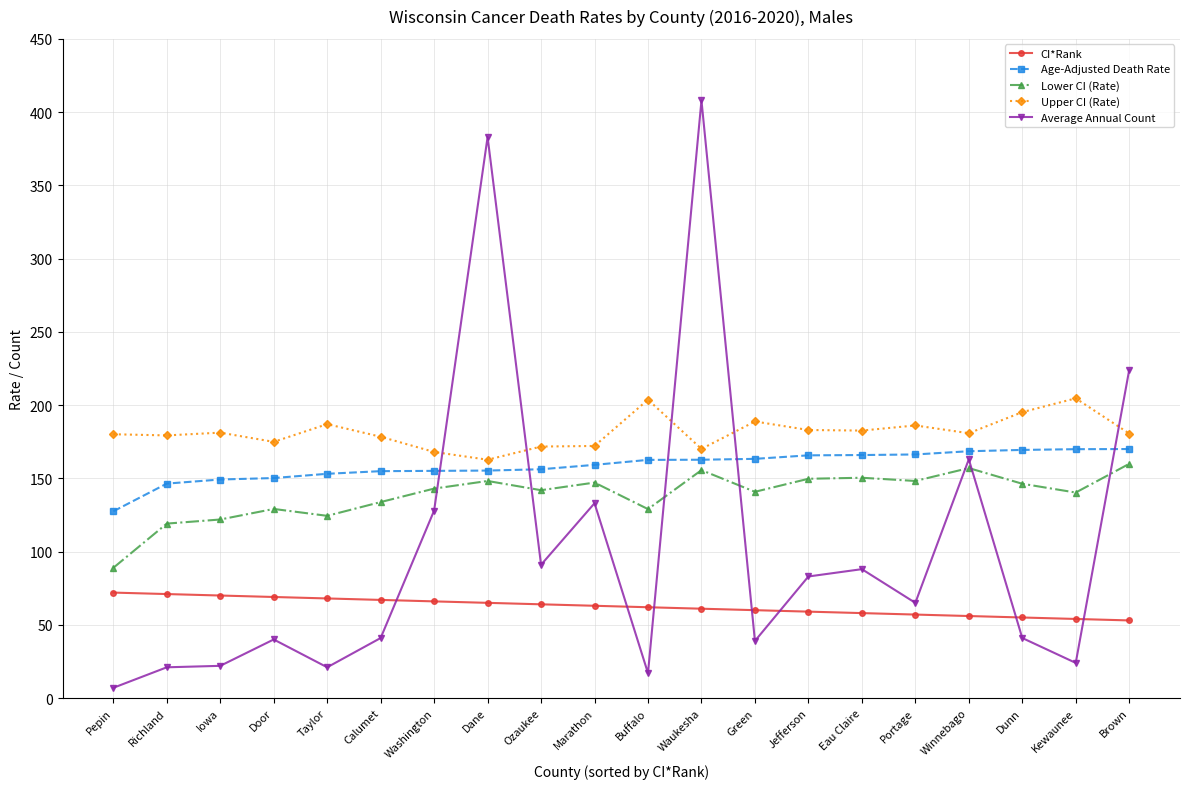

What is the label of the 11th point from the left?

Buffalo